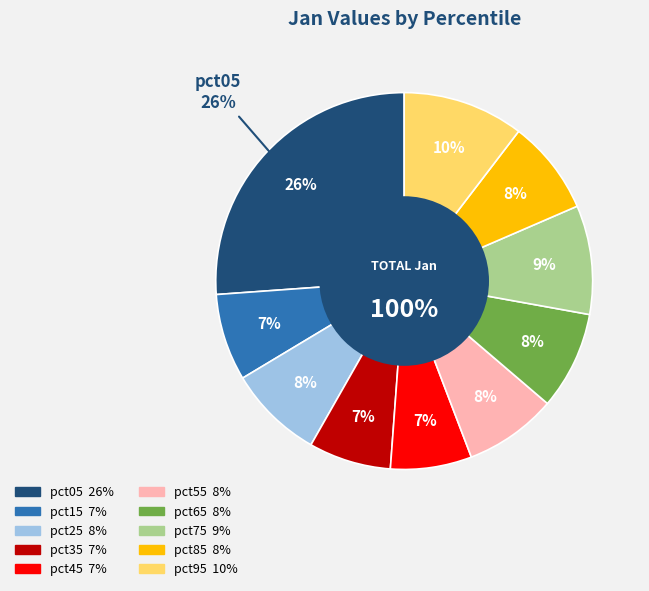

Between pct25 and pct05, which is larger?

pct05